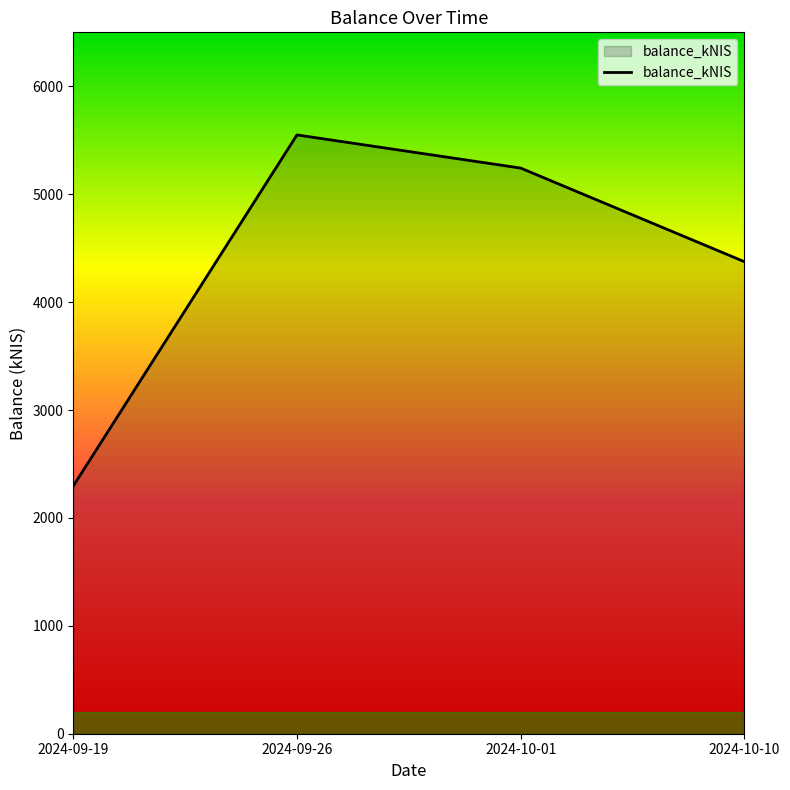

Does the chart have visible grid lines?

No